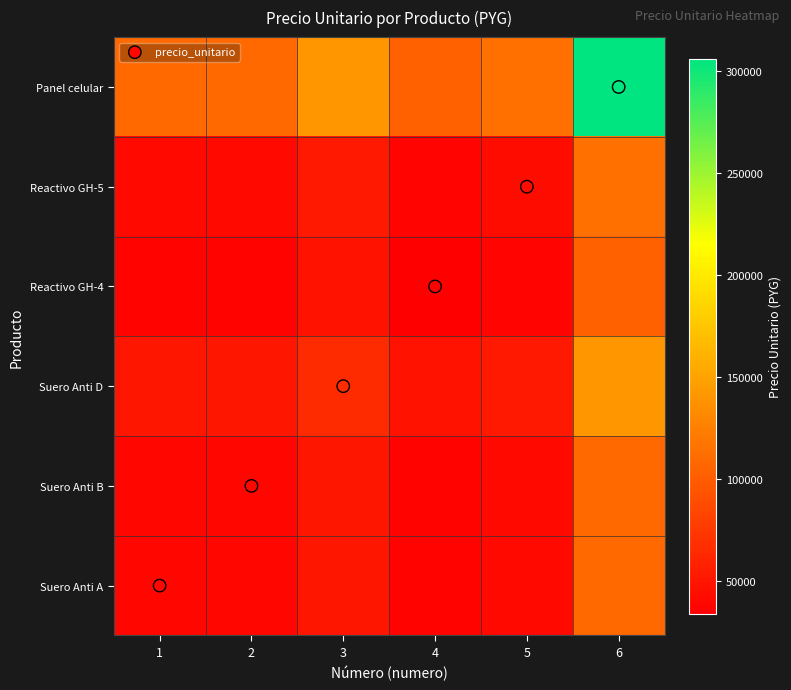

Which series changed the most between 4 and 6?

Panel celular